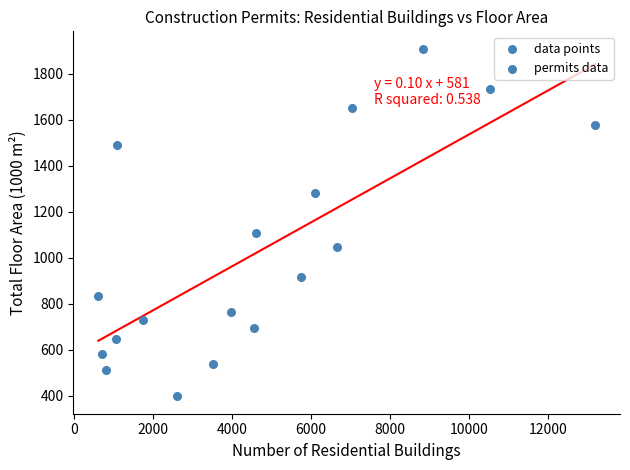

What Y value in the scatter plot is closest to 1154?

1109.9